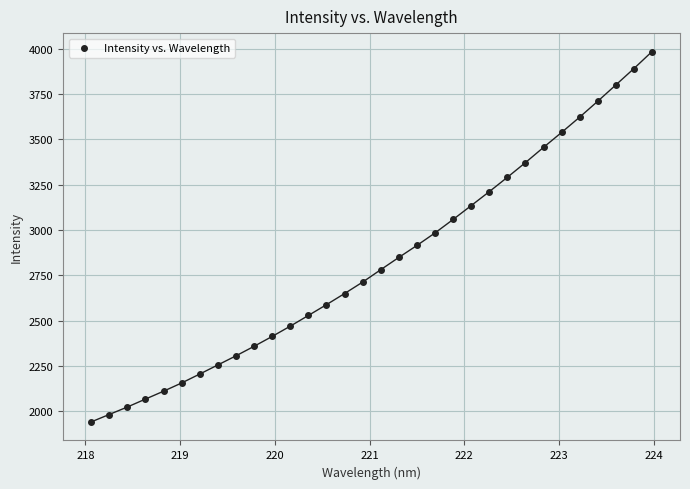

What is the range of Y values (max minus min)?

2040.4